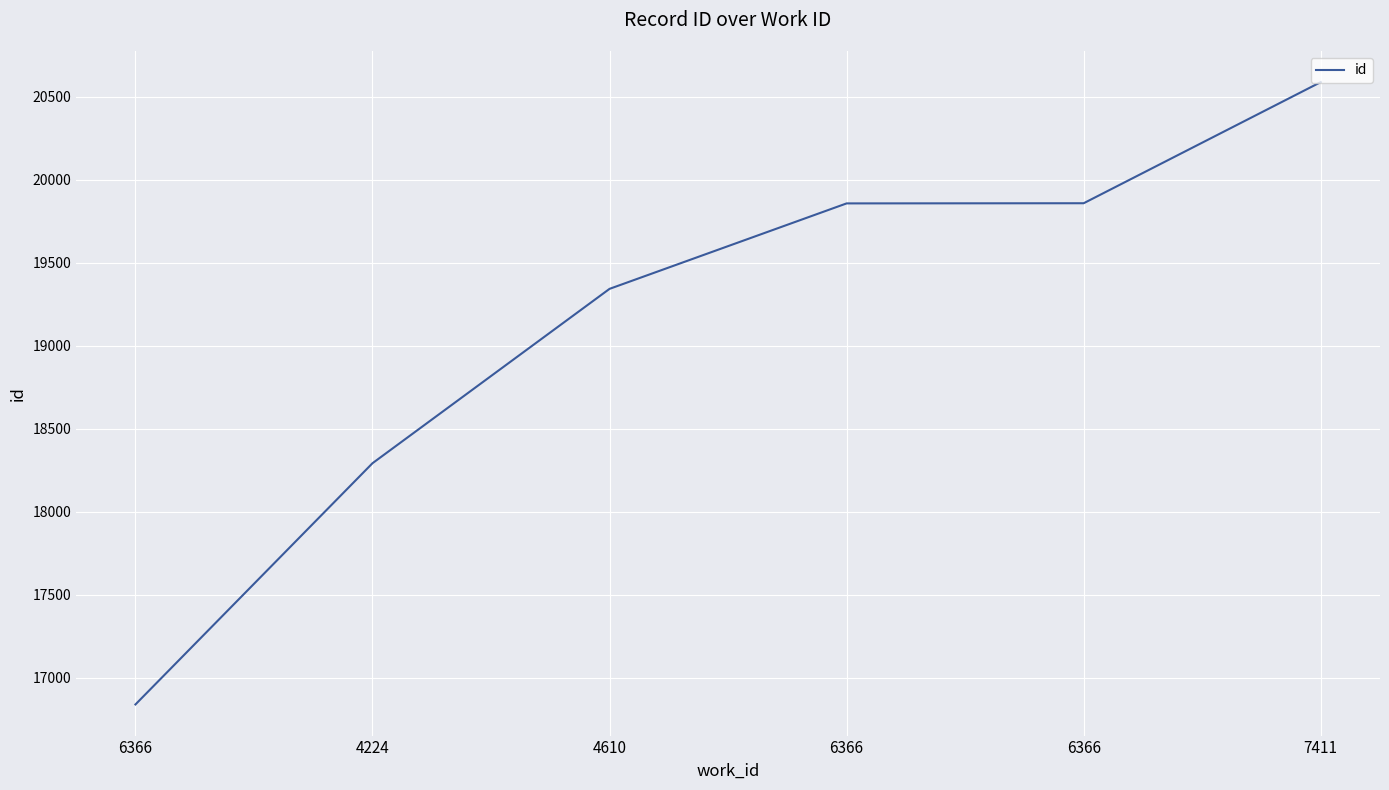

How many lines are shown in the chart?

1